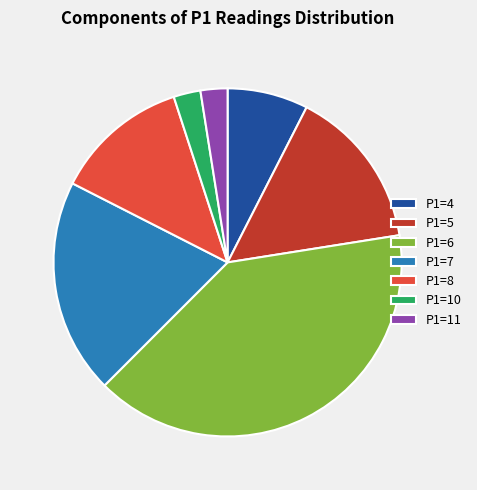

Count the number of slices in the pie.

7